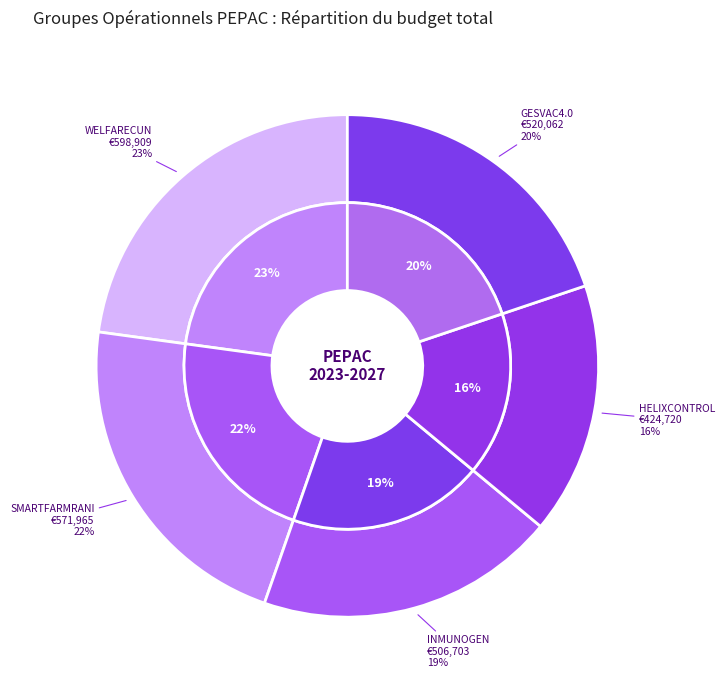

Approximately how many times larger is the value at HELIXCONTROL compared to INMUNOGEN?

0.8